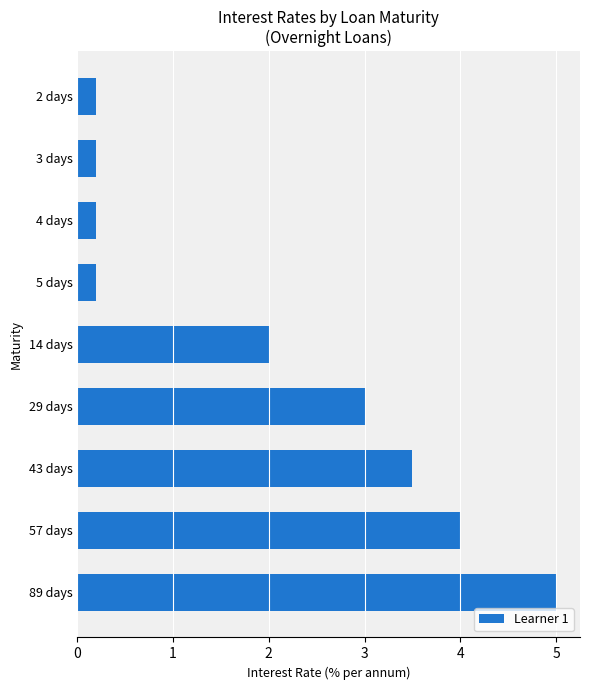

Which has a higher value, 14 days or 3 days?

14 days